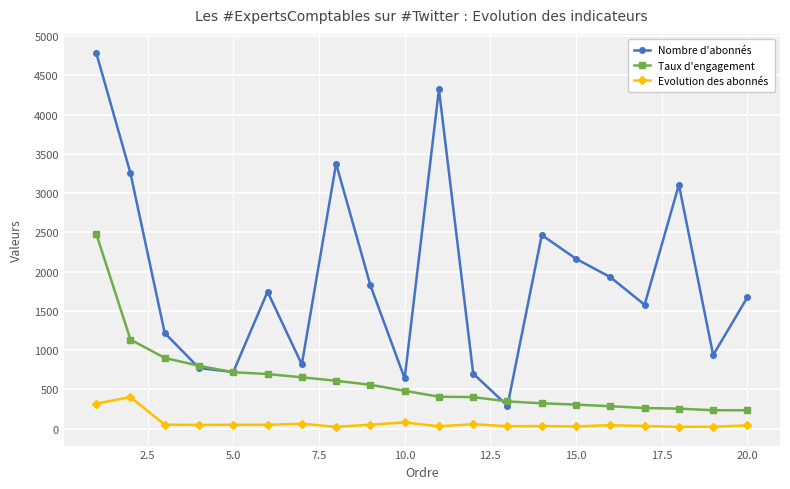

Which series has the largest total across all categories?

Nombre d'abonnés